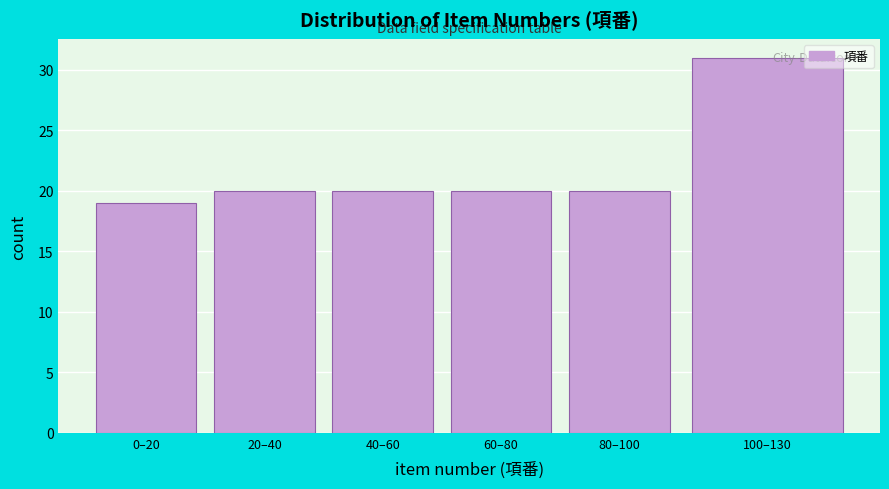

Reading right to left, transcribe all the data shown in this chart.

31	20	20	20	20	19